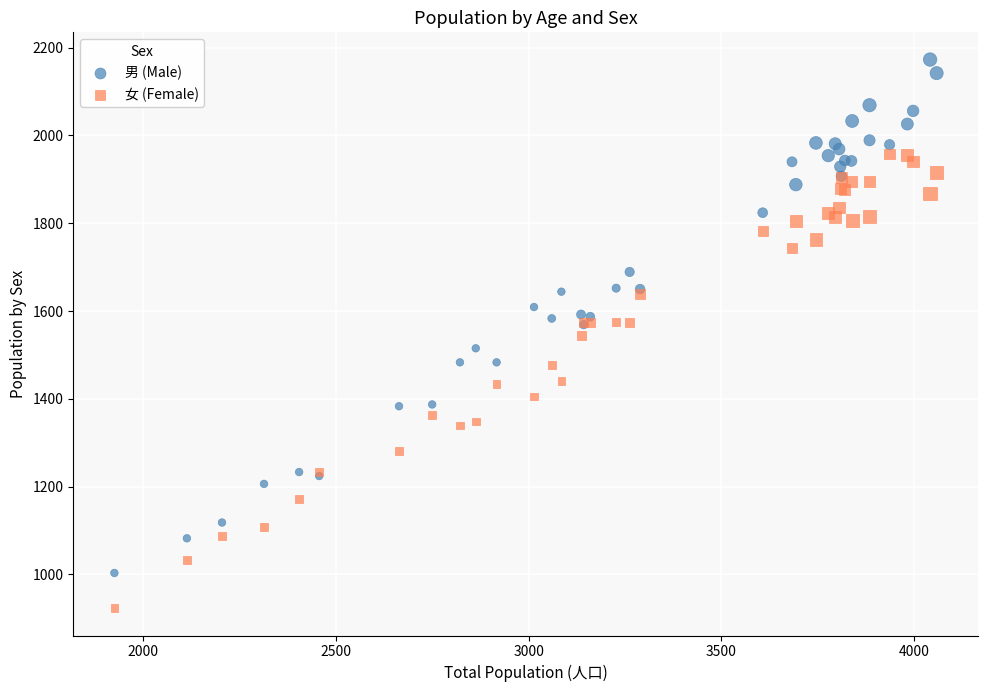

What are all the series names shown in the legend?

男 (Male), 女 (Female)